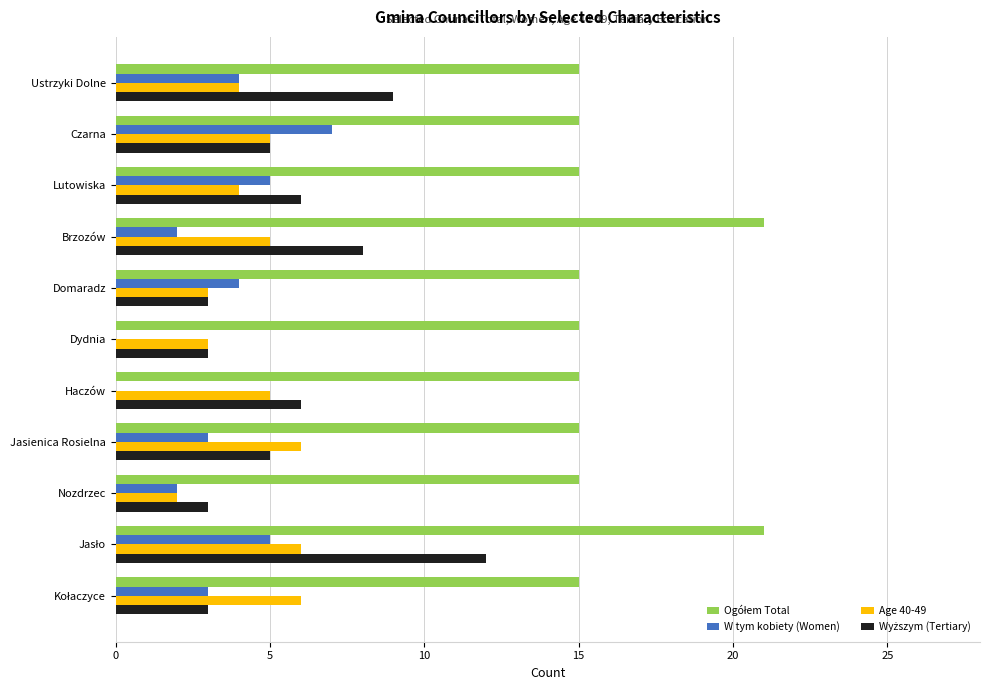

True or false: Age 40-49 has a value of 3 at Domaradz.

True